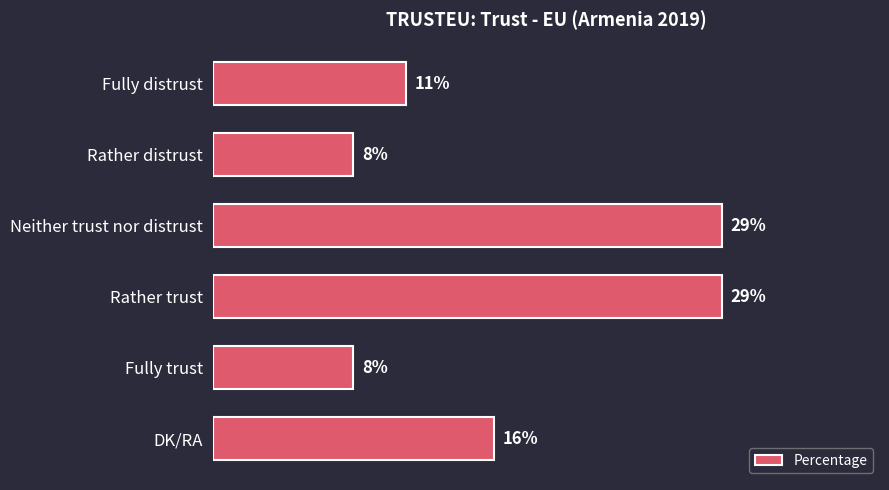

Between Rather trust and DK/RA, which is larger?

Rather trust